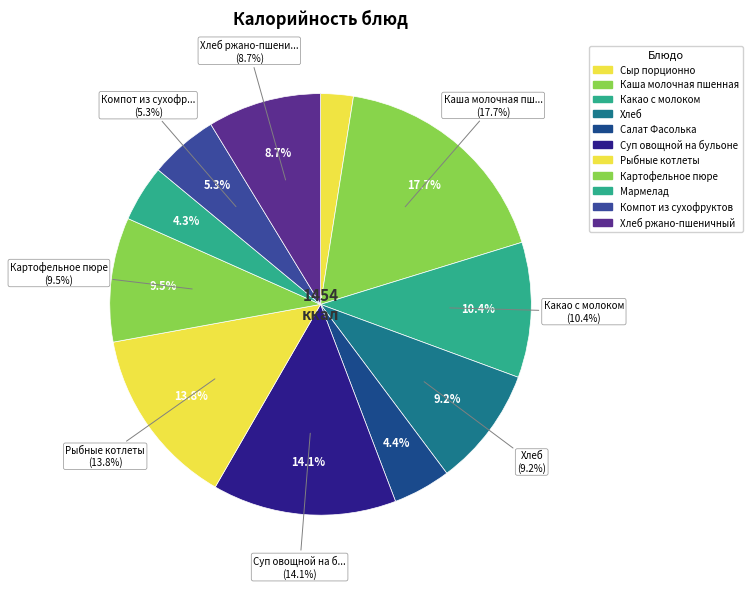

Rank the categories by value from lowest to highest.

Сыр порционно, Мармелад, Салат Фасолька, Компот из сухофруктов, Хлеб ржано-пшеничный, Хлеб, Картофельное пюре, Какао с молоком, Рыбные котлеты, Суп овощной на бульоне, Каша молочная пшенная